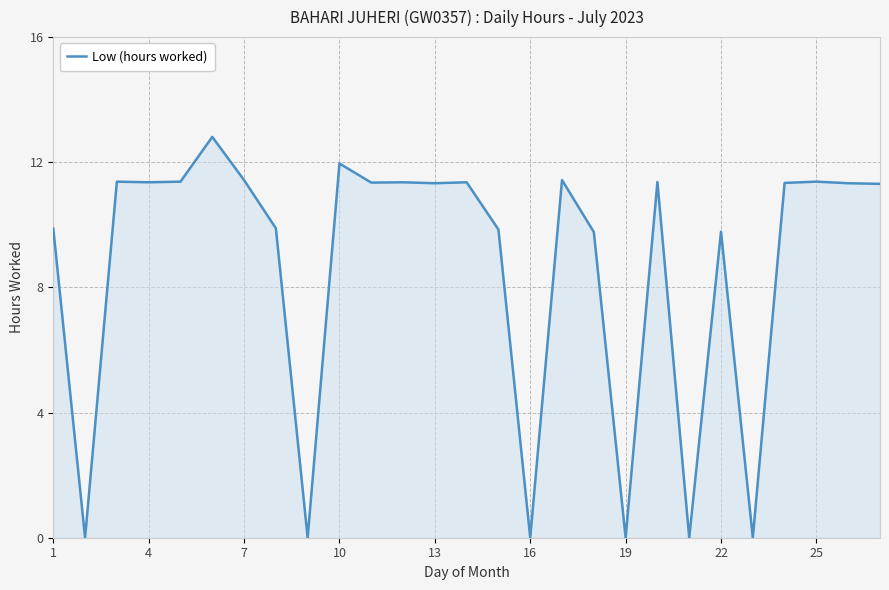

What is the maximum value shown in the chart?

12.8